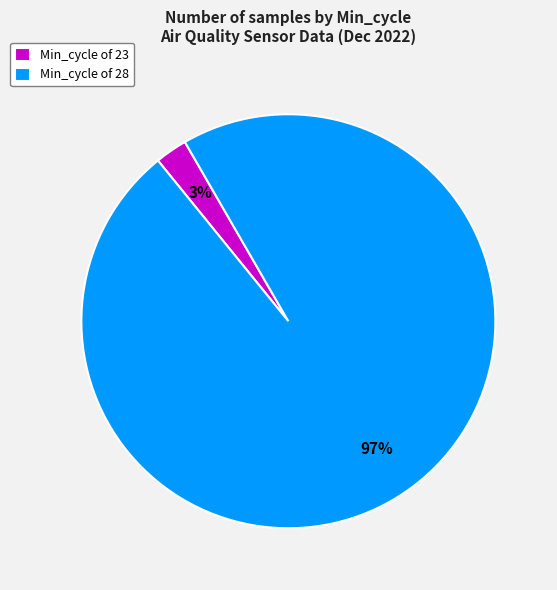

Rank the categories by value from lowest to highest.

Min_cycle of 23, Min_cycle of 28